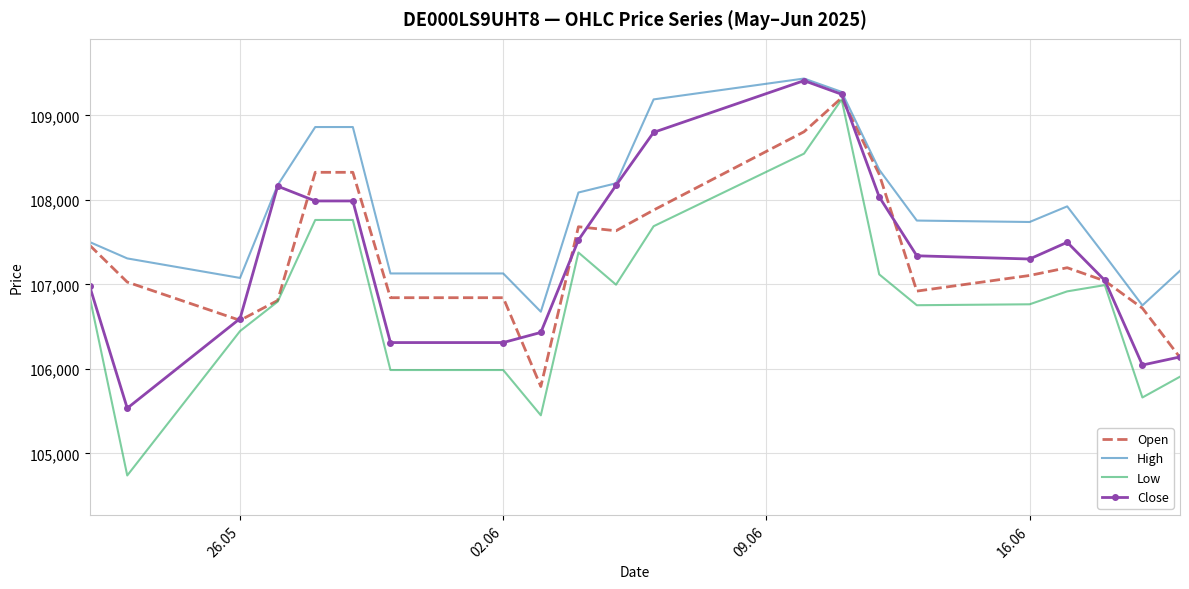

Which series has the widest spread of values?

Low